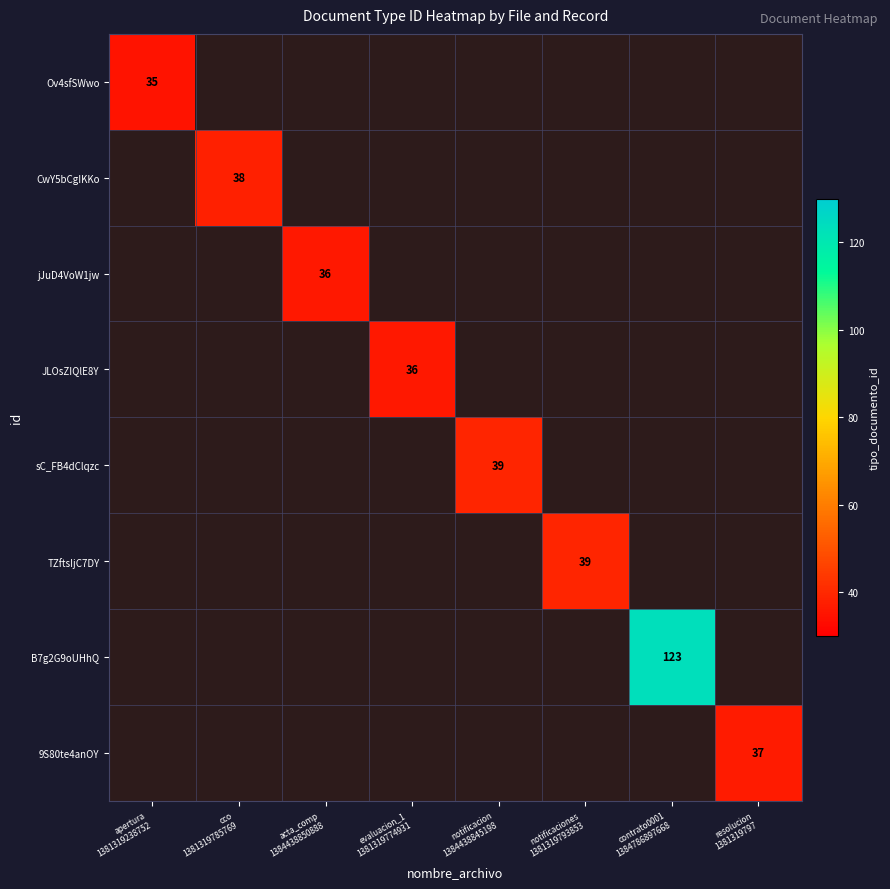

List the labels in order of 9S80te4anOY value, smallest first.

apertura 1381319238752, cco 1381319785769, acta_comp 1384438850888, evaluacion_1 1381319774931, notificacion 1384438845198, notificaciones 1381319793853, contrato0001 1384786897668, resolucion 1381319797